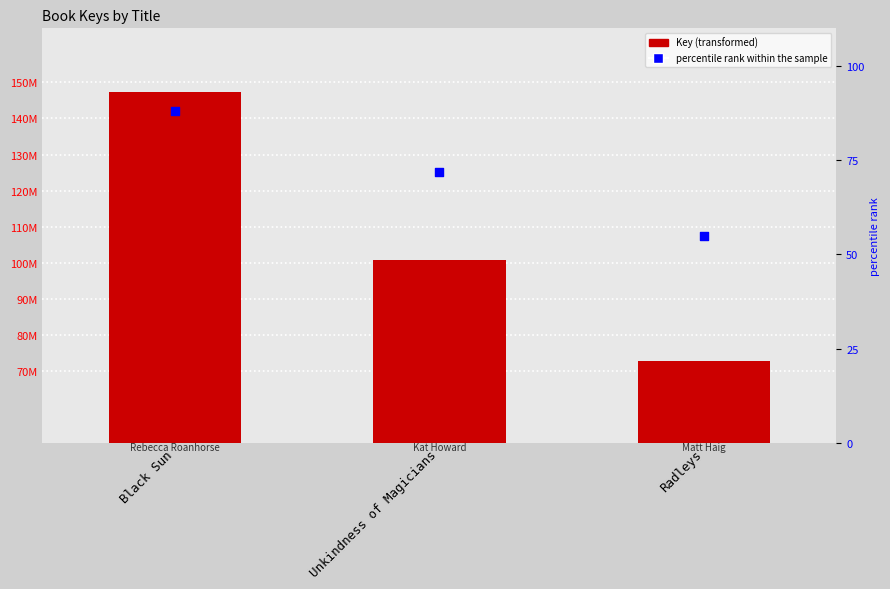

At which category is the sum across all series the highest?

Black Sun